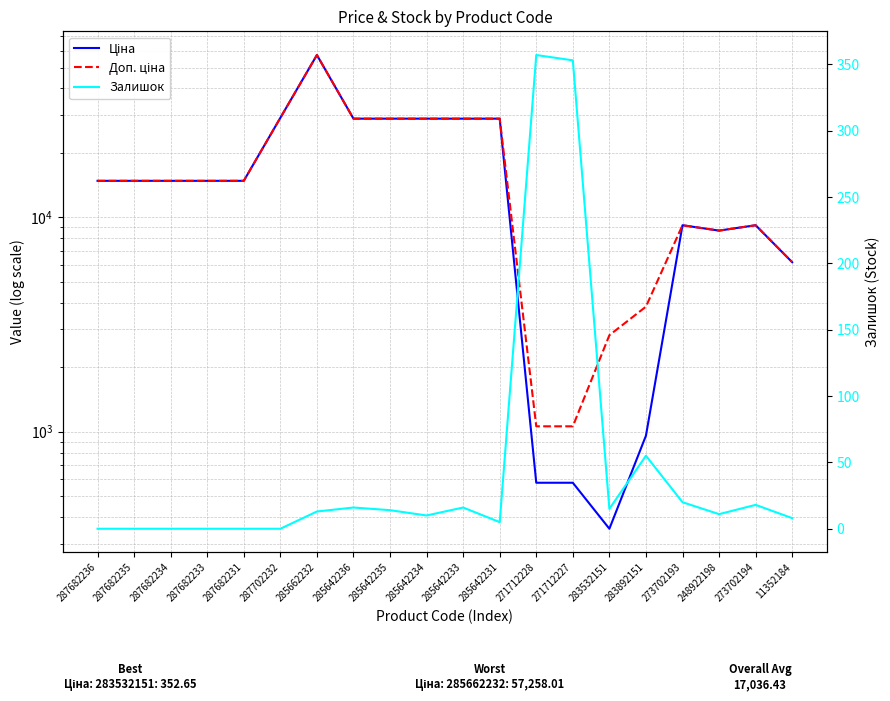

What position from the left is 285662232?

7